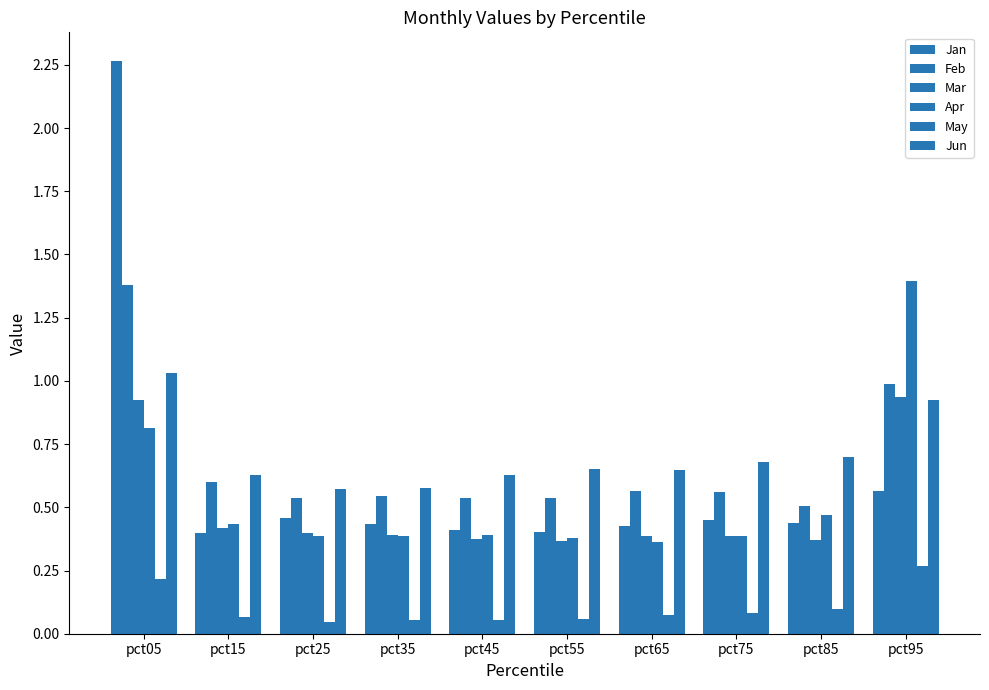

The Jun series shows 0.9 at pct95. True or false?

True